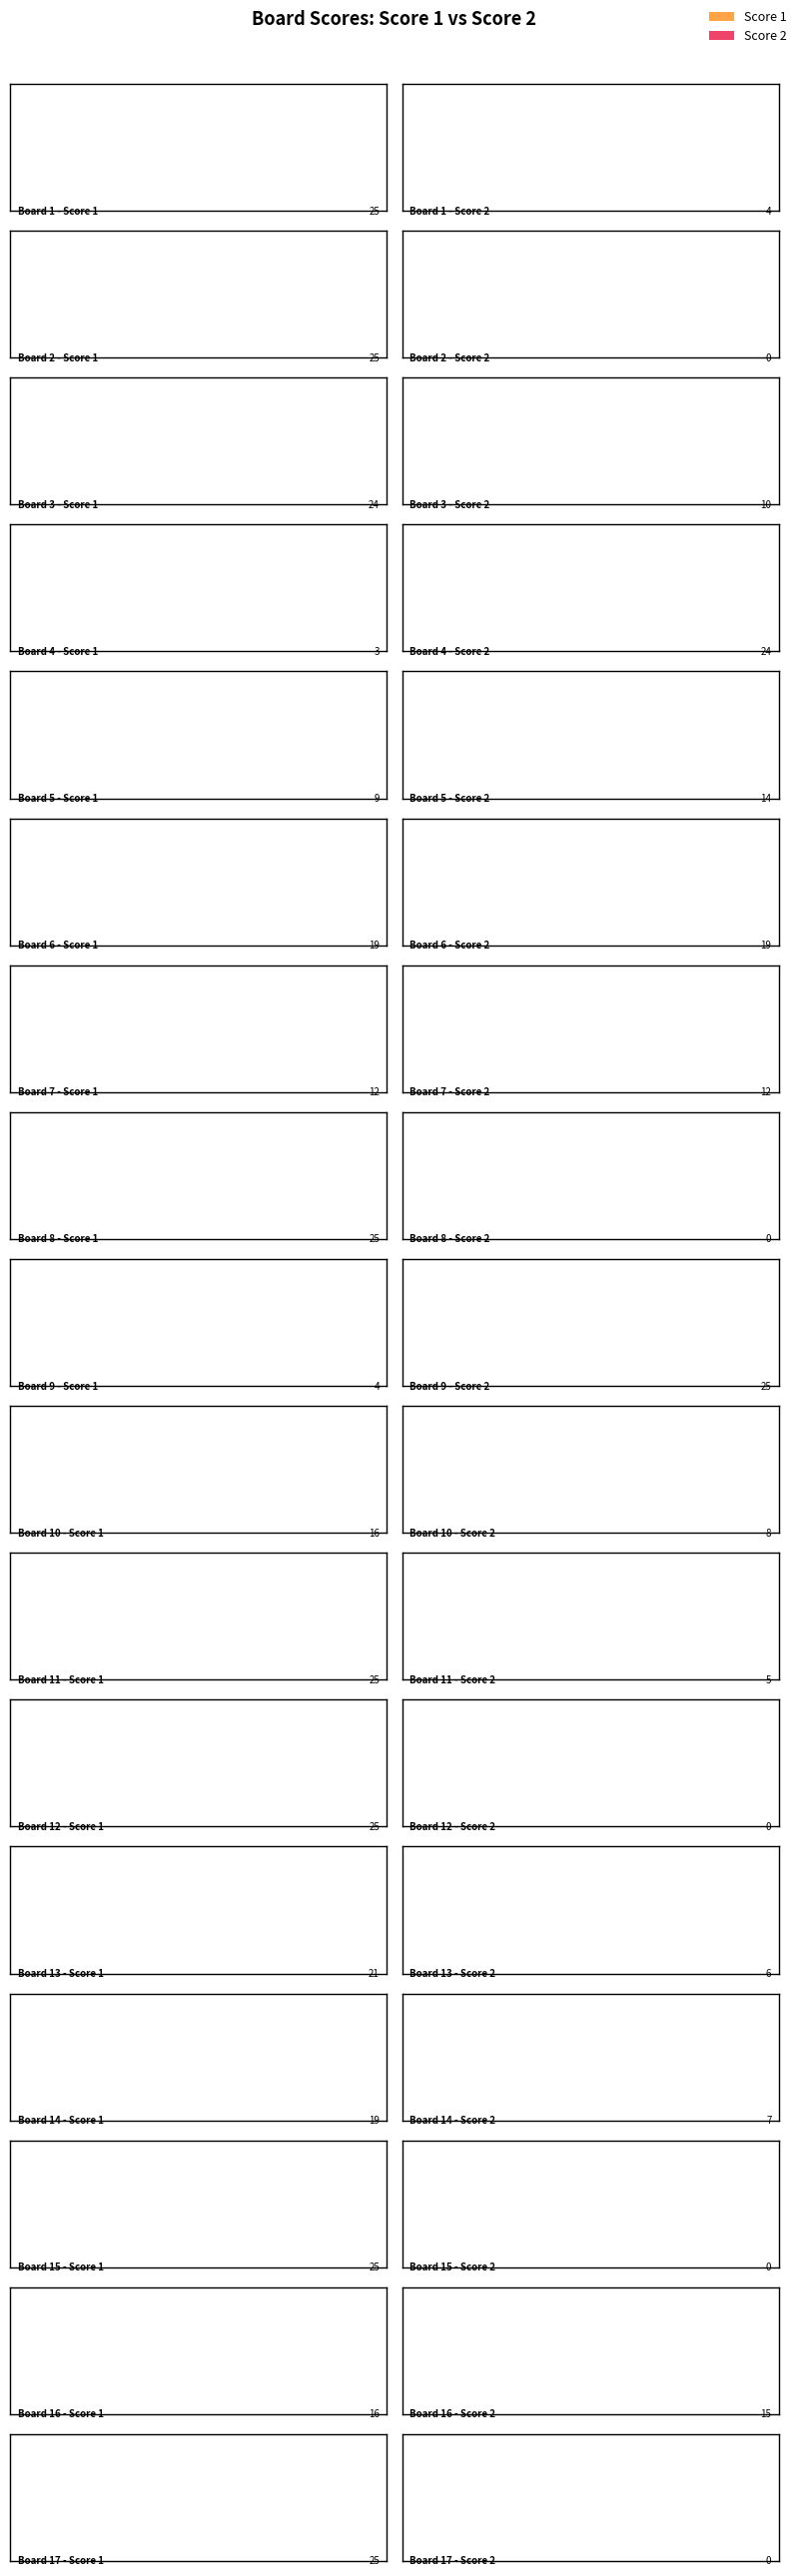

Count the number of categories in the chart.

17